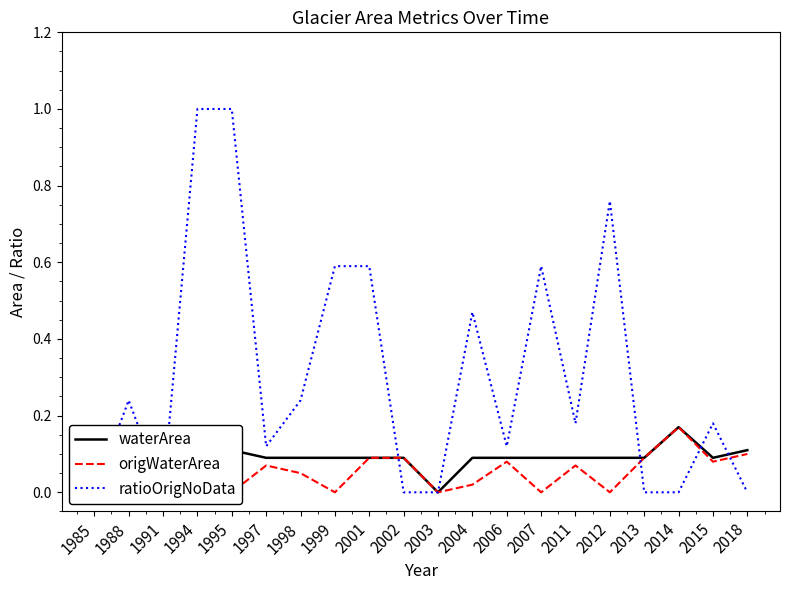

What is the maximum value for origWaterArea?

0.2